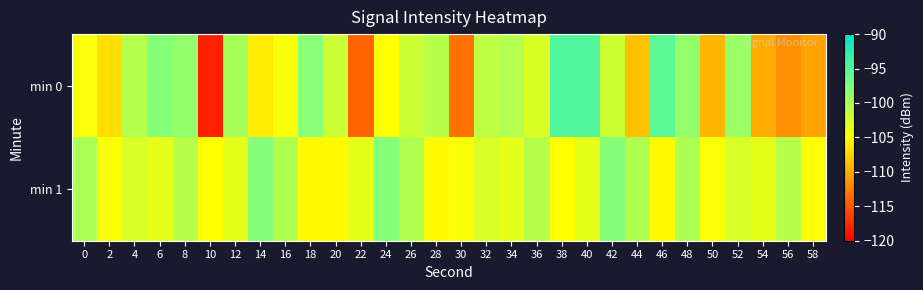

At 18, list the series in order from largest to smallest.

min 0, min 1